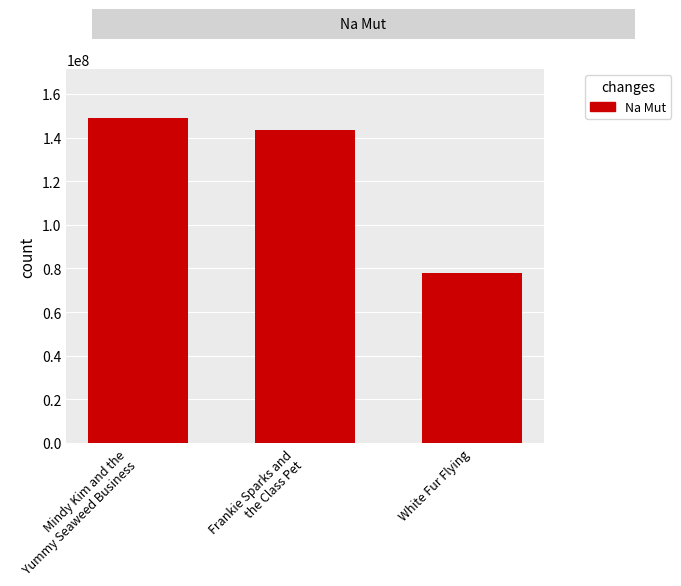

Count the number of data series in this chart.

1